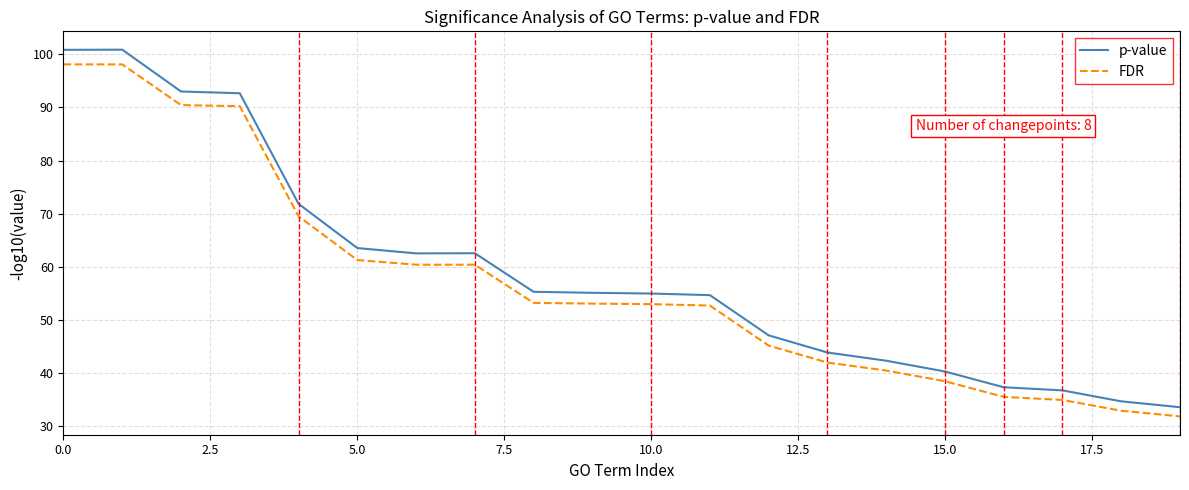

What is the difference between the second highest and second lowest values in the p-value series?

66.2